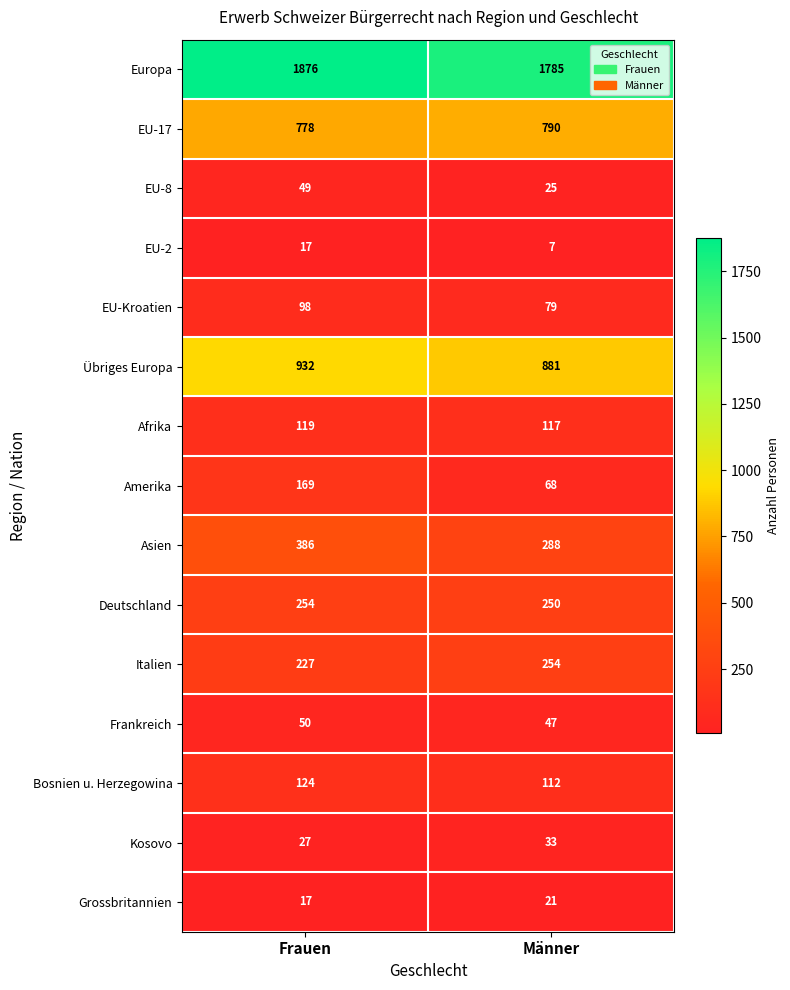

Where is Übriges Europa nearest to the value 906?

Männer